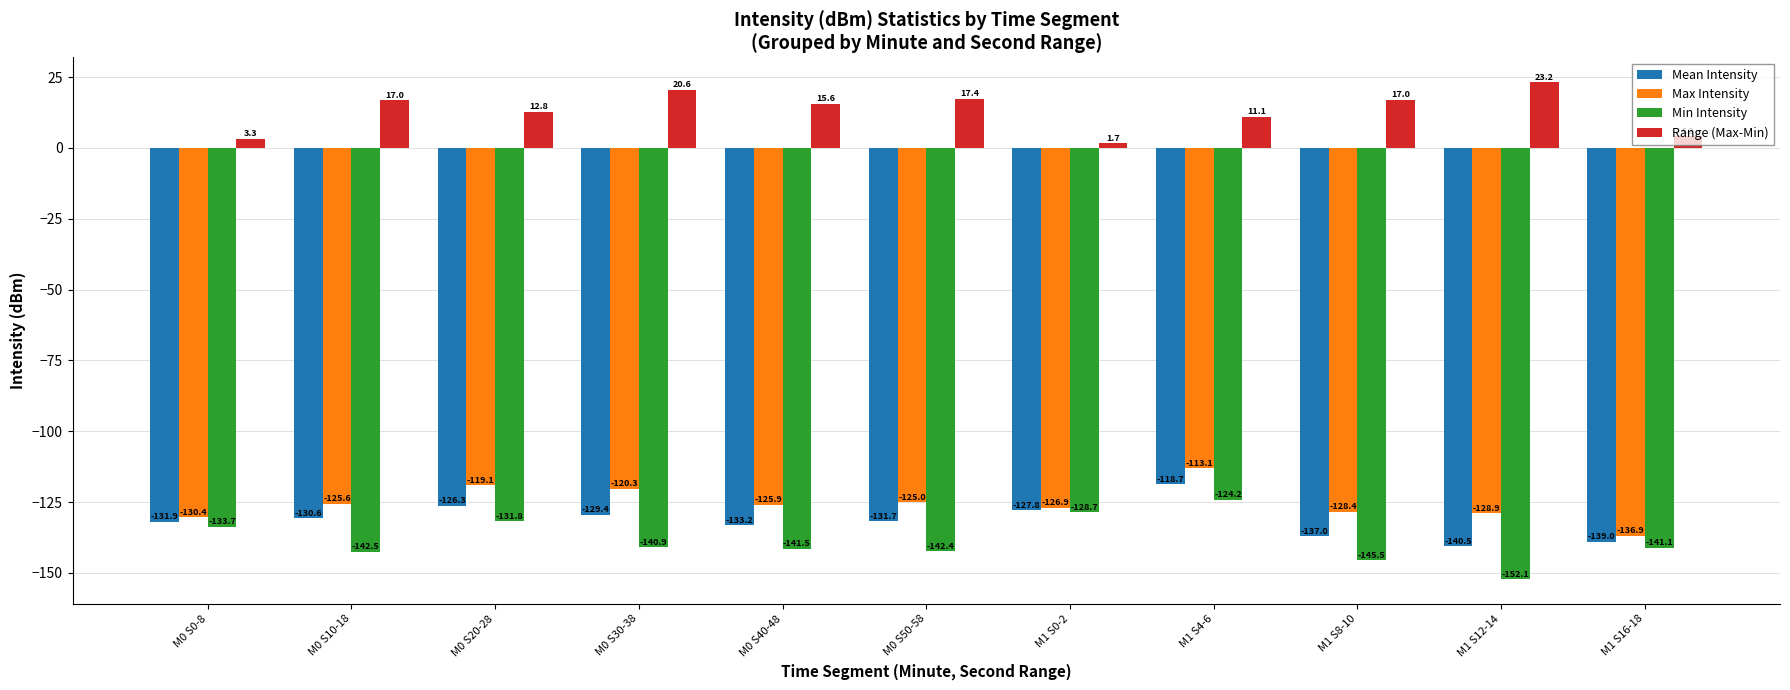

What is the spread (max minus min) of values at M0 S10-18?

159.5